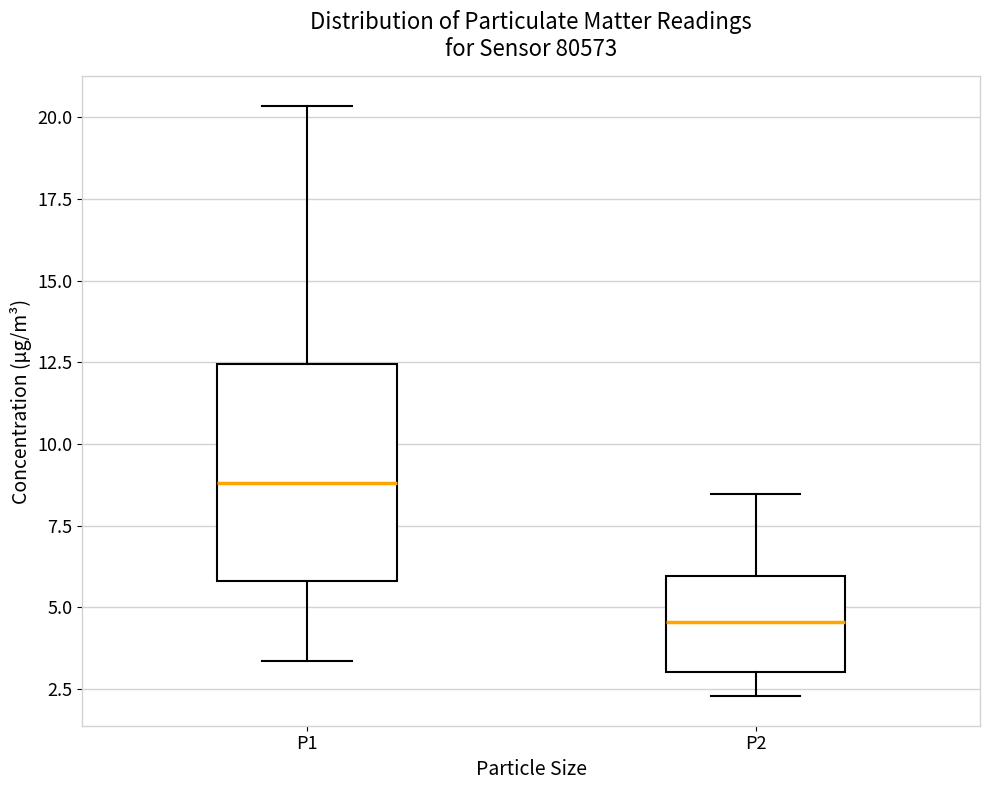

Reading left to right, read every box against the y-axis: the position of its median line, the range the box covers, and the ends of its whiskers. The values are not printed on the chart, so give them approximately, as read against the axis.

P1: median 9.0, box 6.0 to 12.5, whiskers 3.5 to 20.5
P2: median 4.5, box 3.0 to 6.0, whiskers 2.5 to 8.5